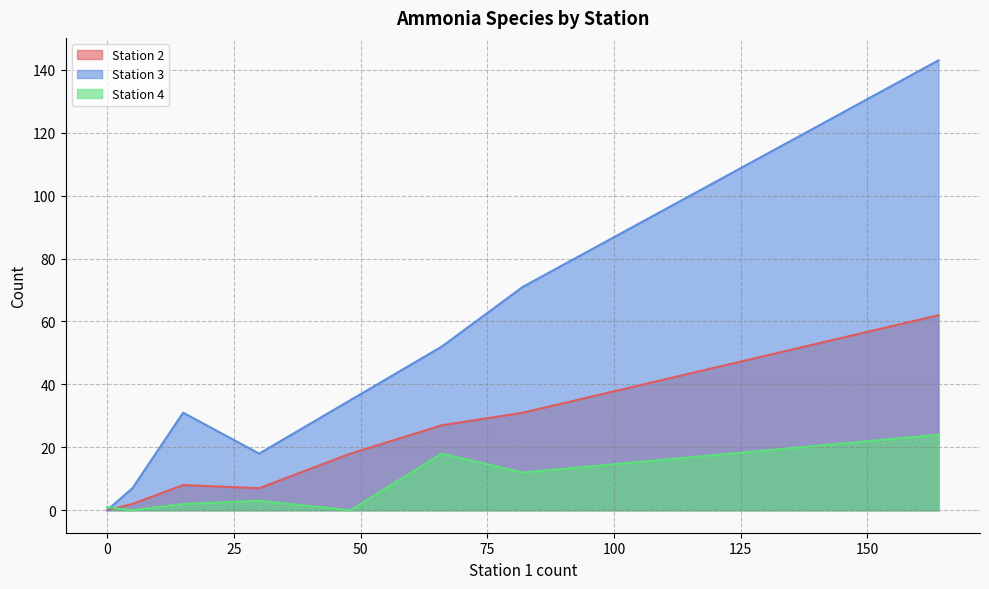

Which series has the largest range (max minus min)?

Station 3